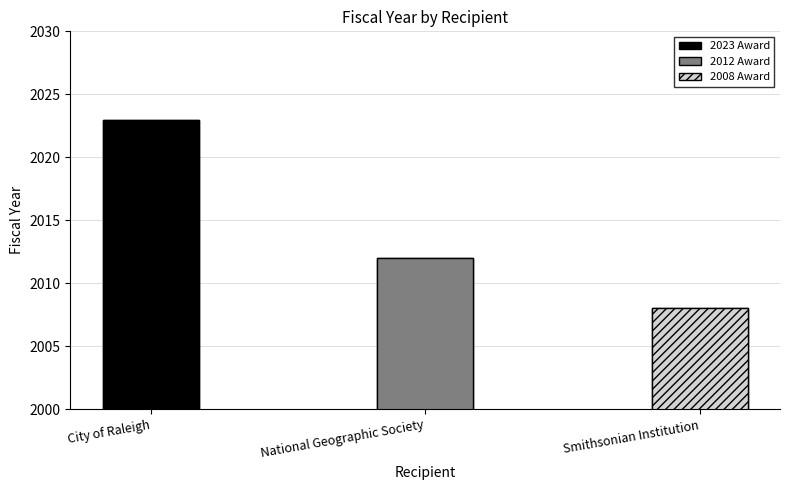

Where does the data first go above 2012?

City of Raleigh